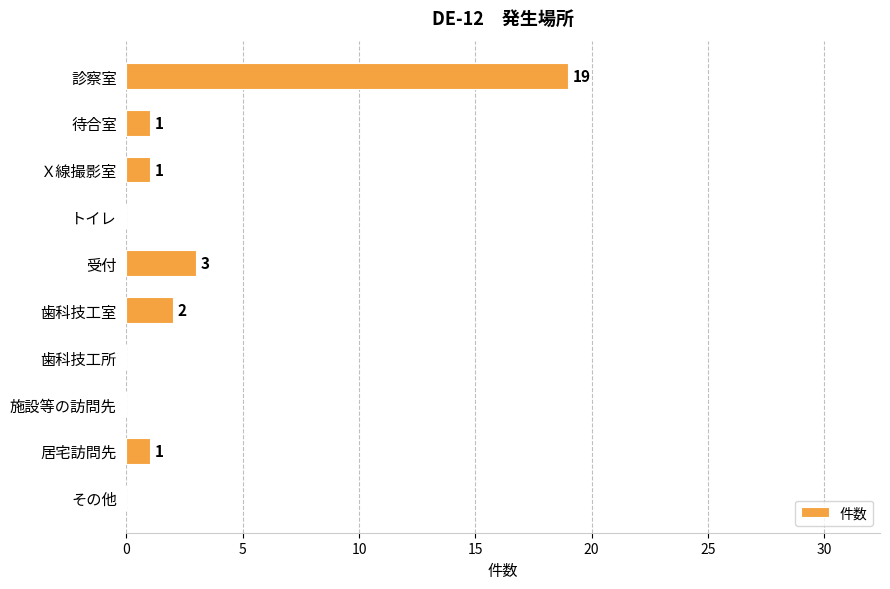

The chart shows a value of 3 at 歯科技工室. True or false?

False